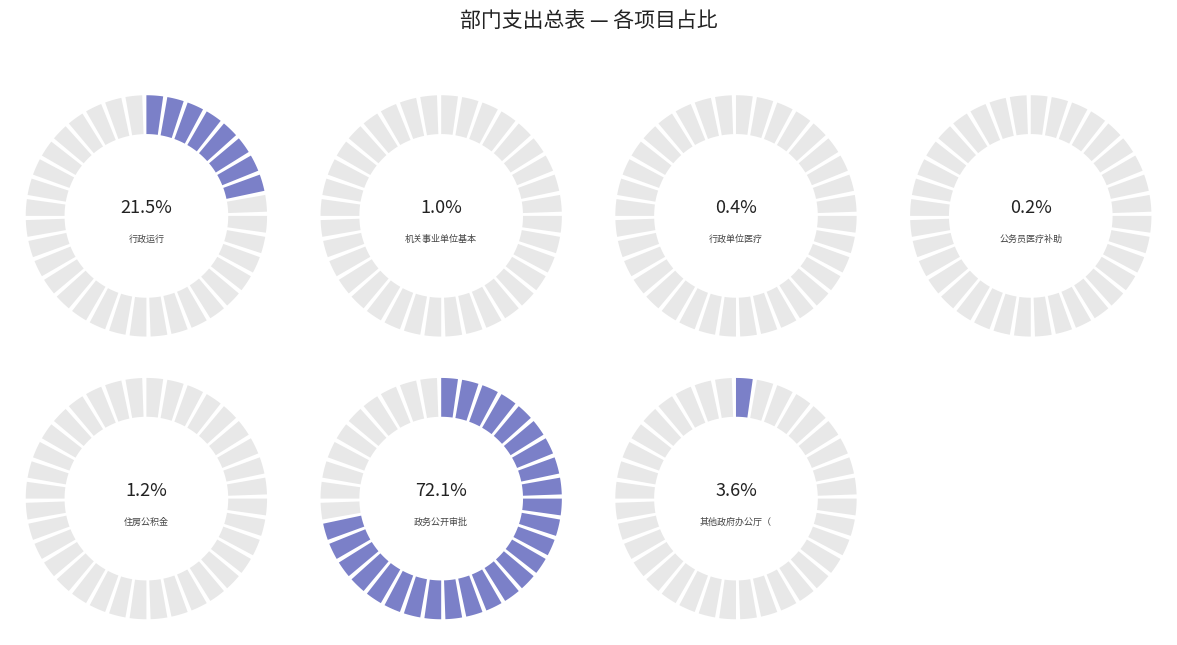

To the nearest percent, what portion does 机关事业单位基本养老保险缴费支出 represent?

1%